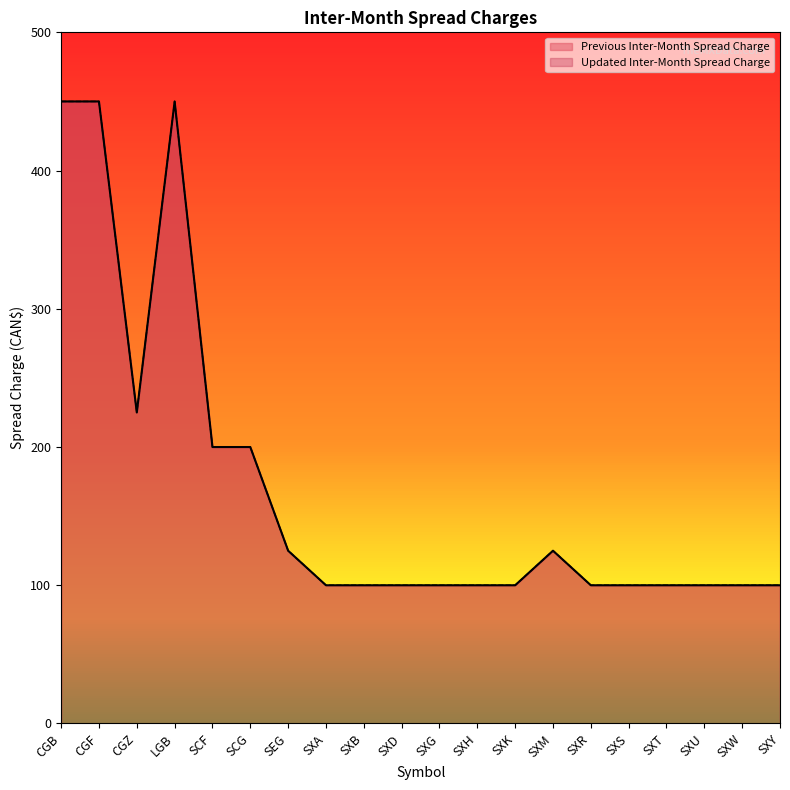

What is the maximum value for Updated Inter-Month Spread Charge?

450